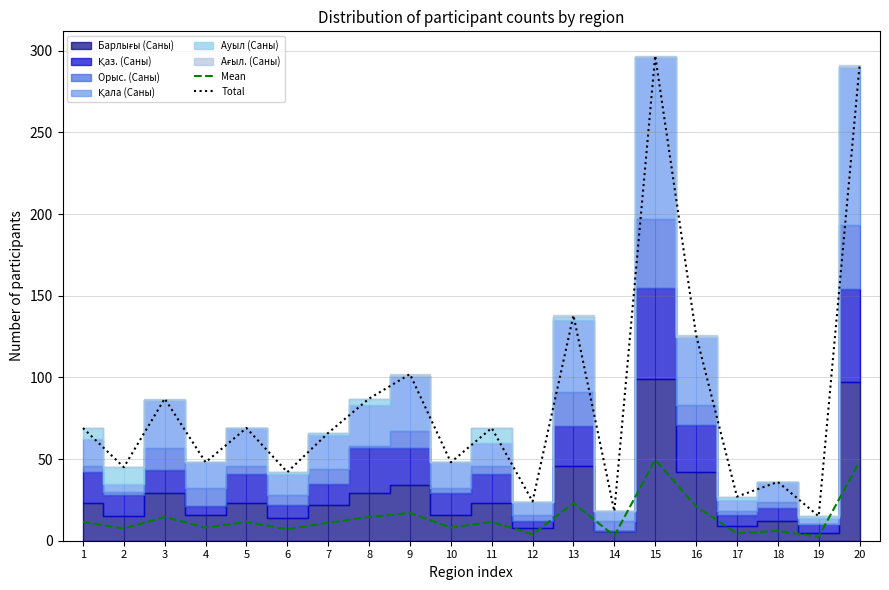

At which category does Total reach its first local valley?

2